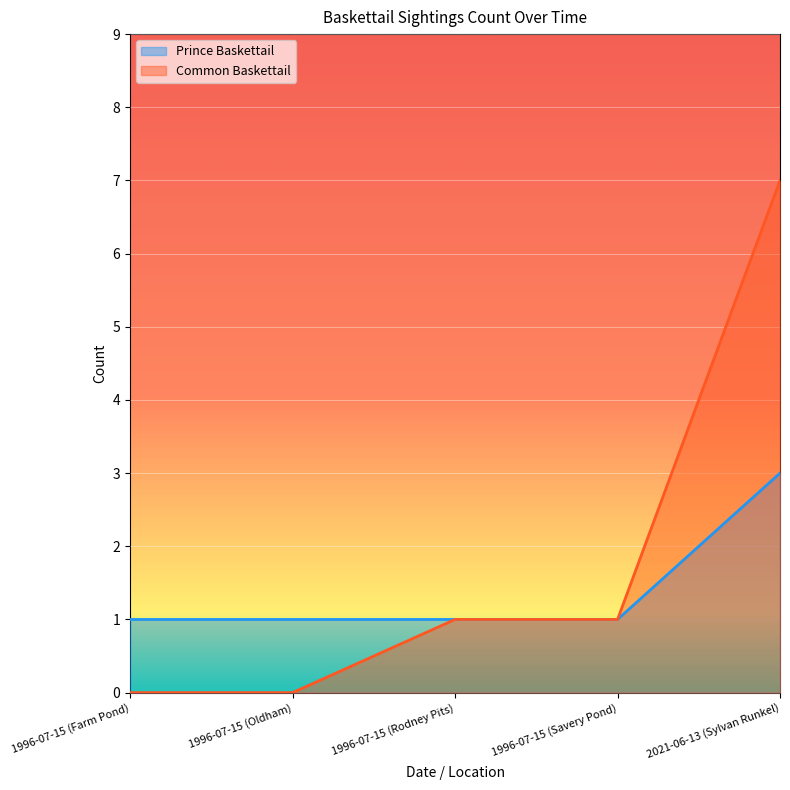

What is the difference between the Prince Baskettail values at 2021-06-13 (Sylvan Runkel) and 1996-07-15 (Savery Pond)?

2